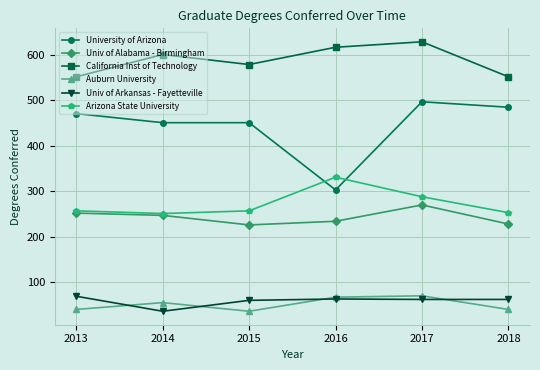

What are all the series names shown in the legend?

University of Arizona, Univ of Alabama - Birmingham, California Inst of Technology, Auburn University, Univ of Arkansas - Fayetteville, Arizona State University